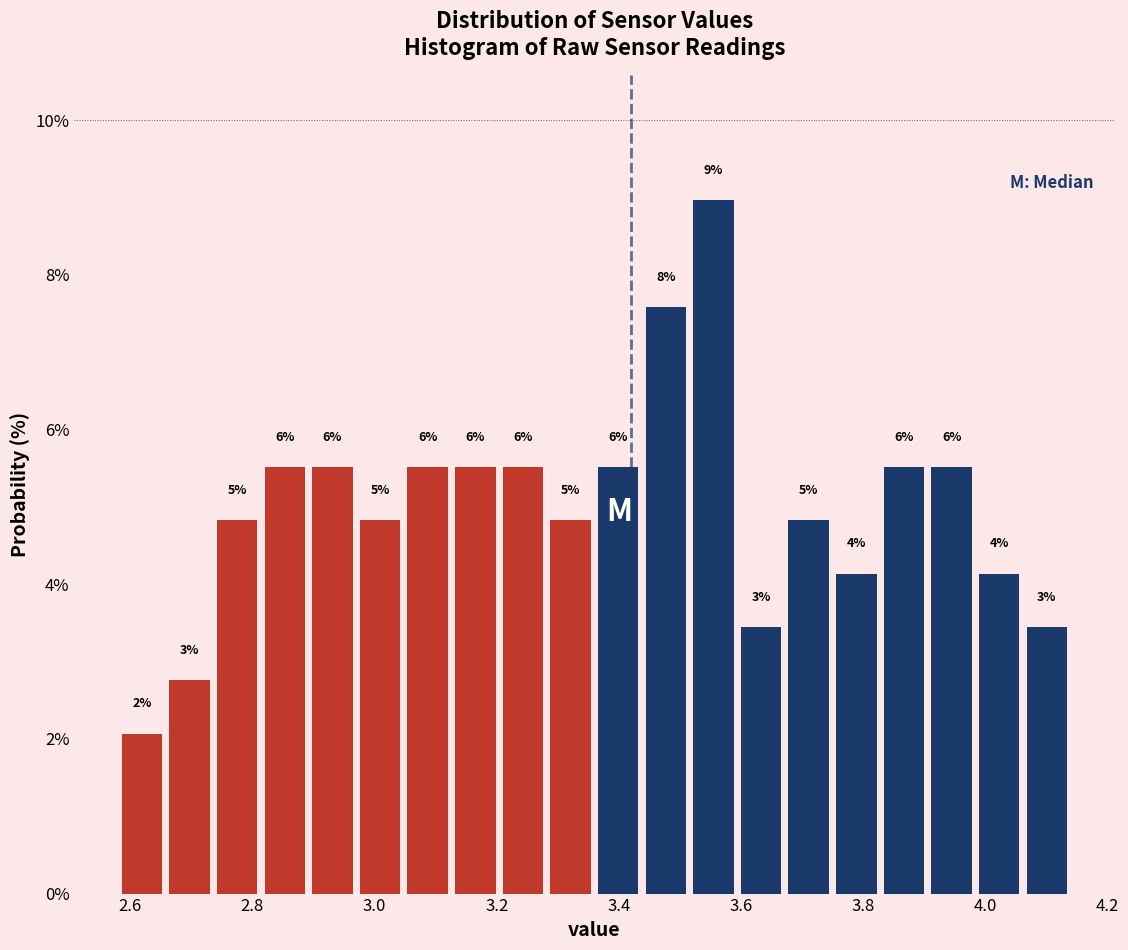

Read against the x-axis, roughly where is the centre of the tallest bar?

3.56